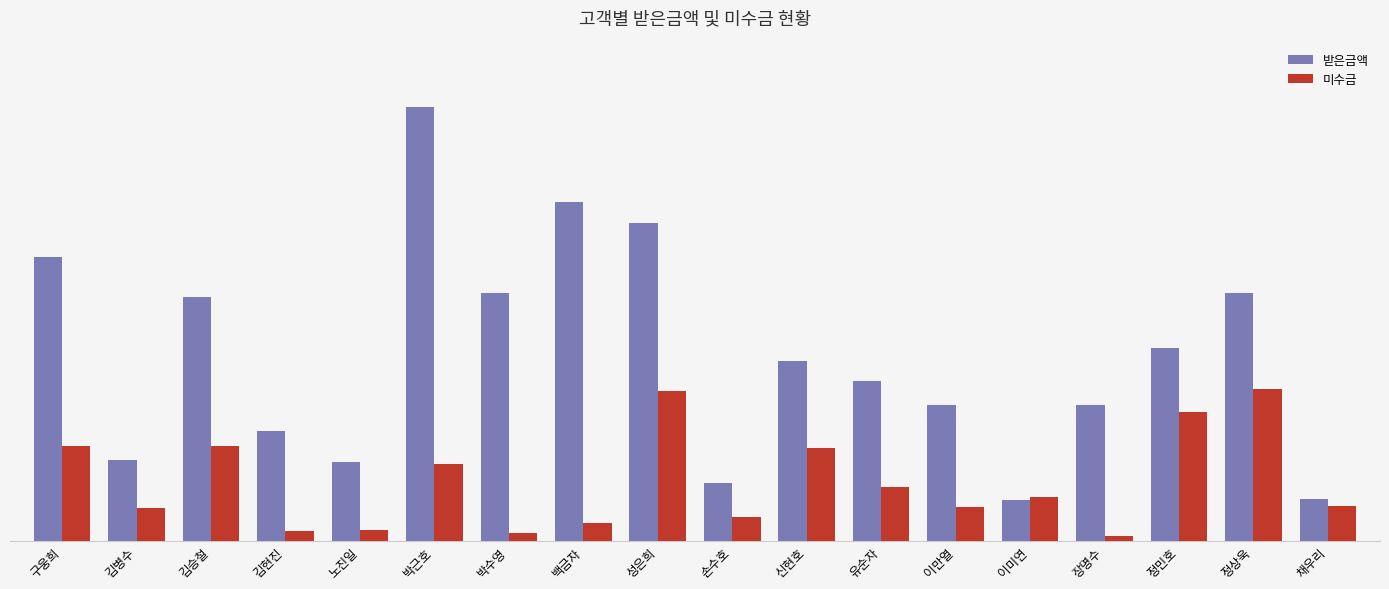

What are all the series names shown in the legend?

받은금액, 미수금